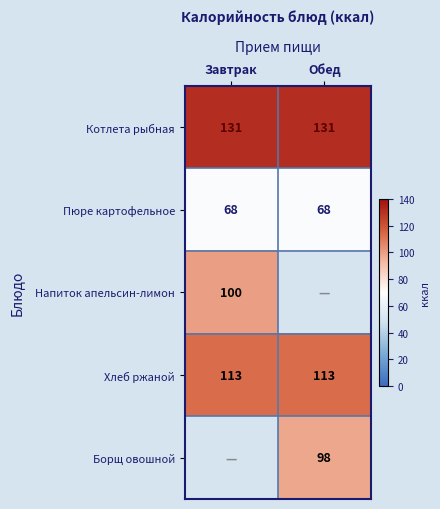

Is it true that Котлета рыбная equals 197 at Обед?

False